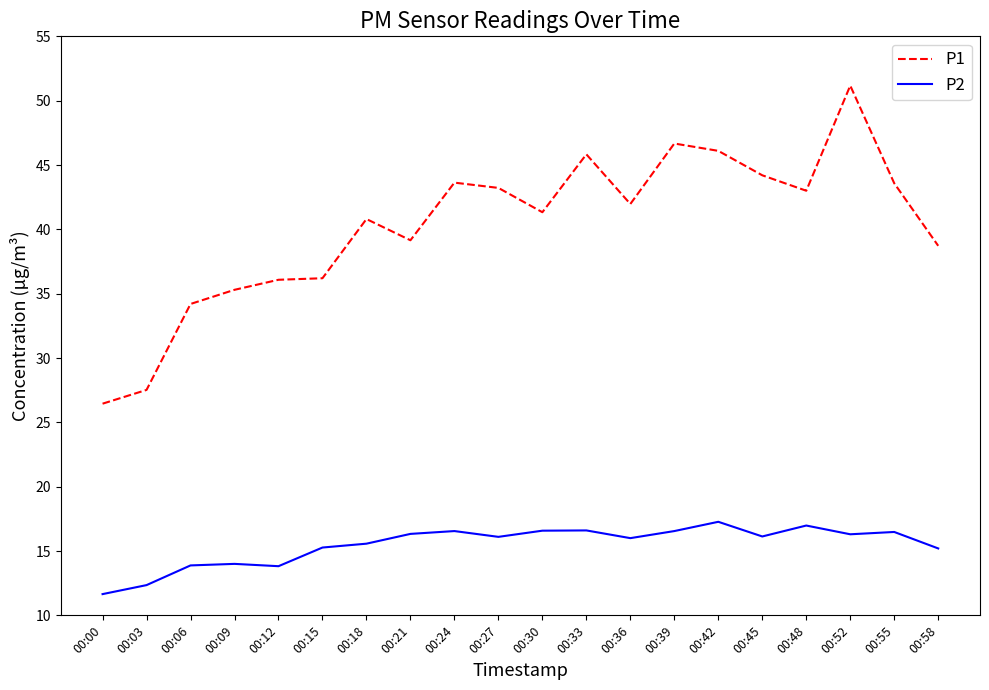

What is the difference between the P2 values at 00:52 and 00:15?

1.0